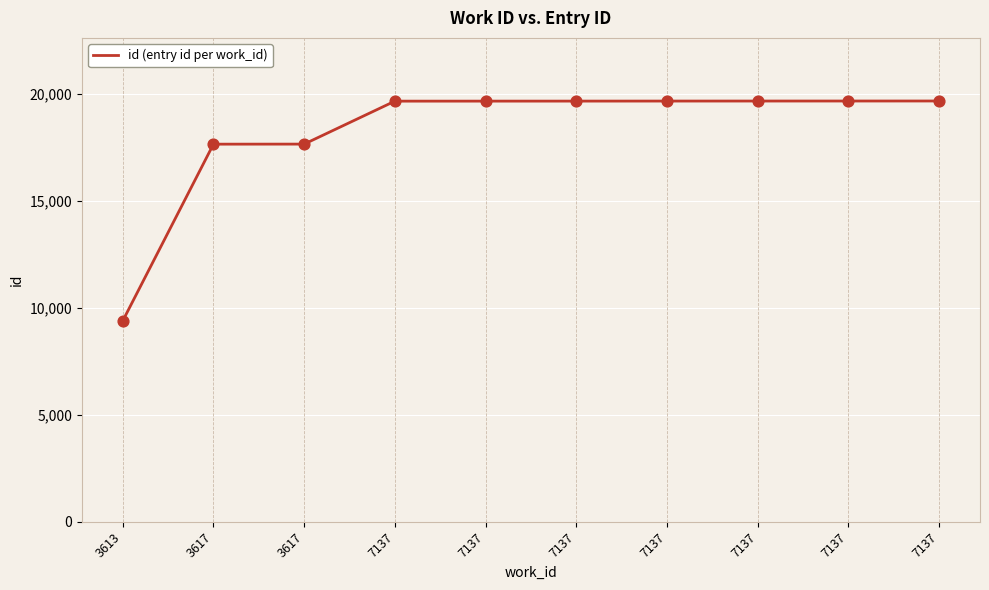

How many lines are shown in the chart?

1